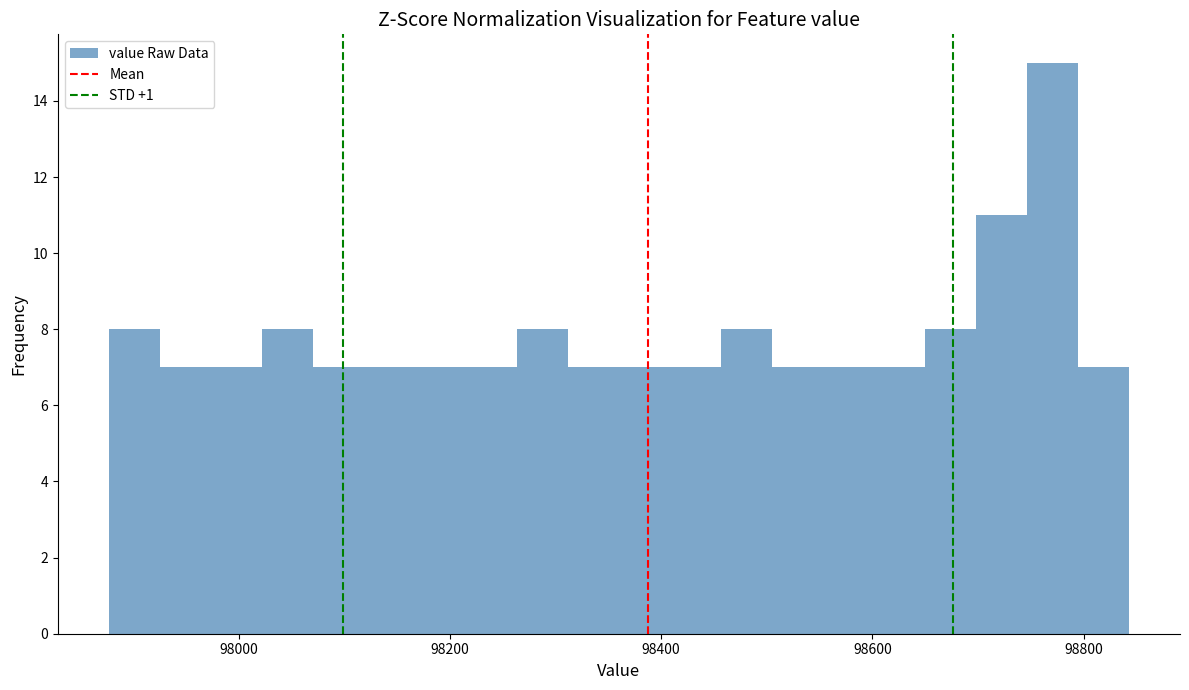

Read against the x-axis, roughly where is the centre of the tallest bar?

98780